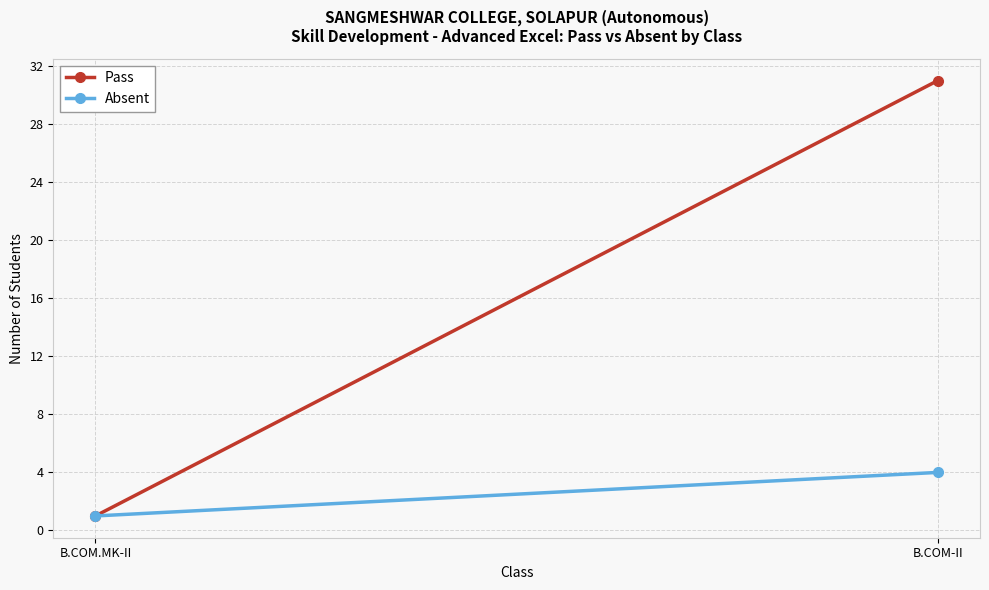

What are all the series names shown in the legend?

Pass, Absent